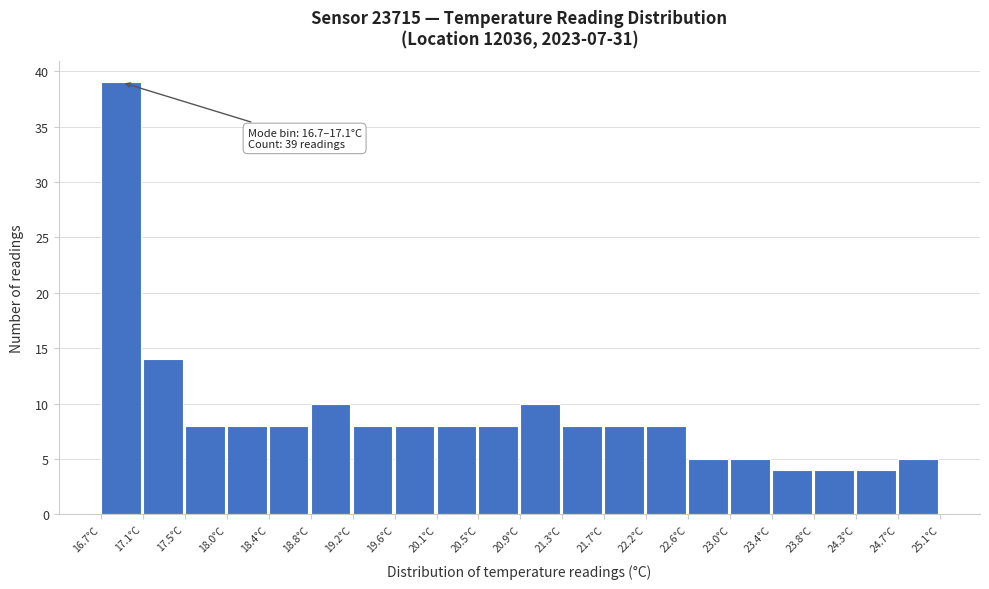

Which range on the x-axis has the tallest bar?

16.70 to 17.12